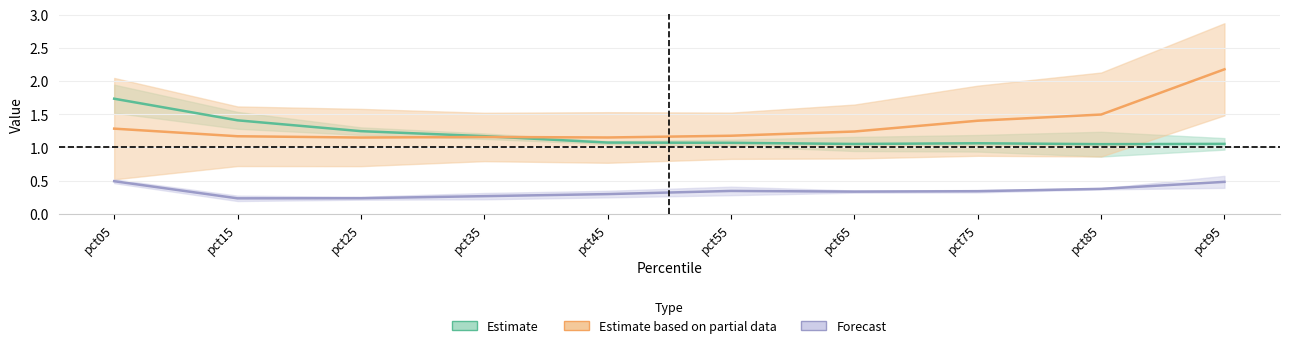

At pct45, list the series in order from largest to smallest.

Estimate based on partial data, Estimate, Forecast